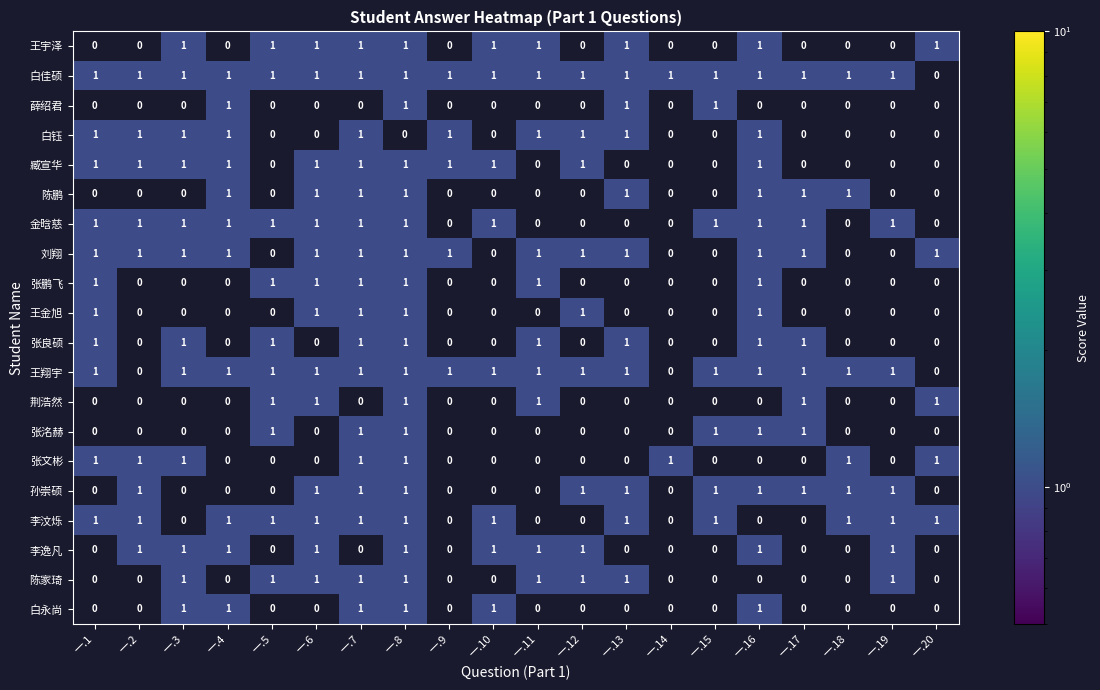

At which category is the sum across all series the highest?

一.8